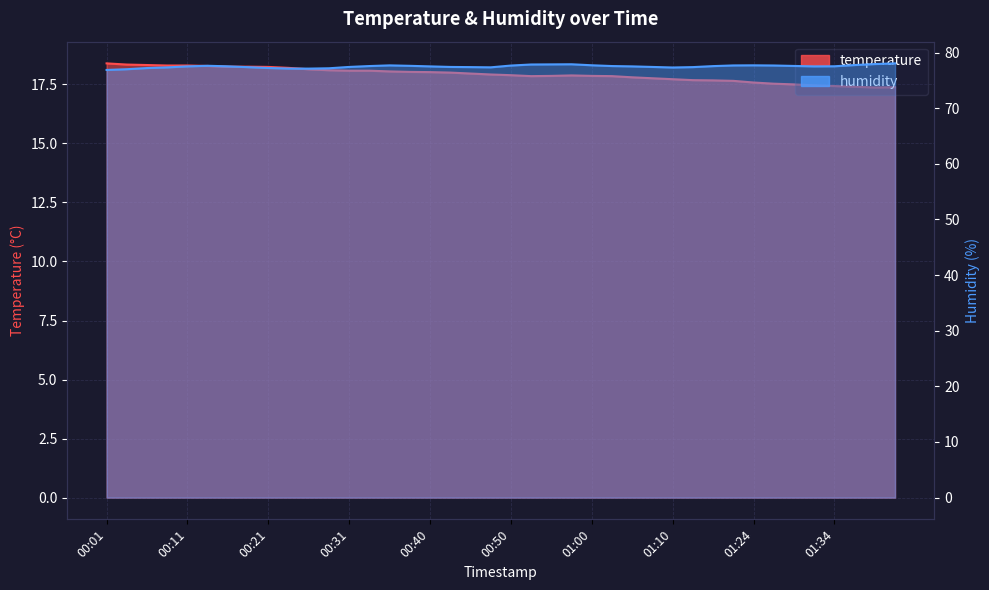

What value does the humidity series have at 01:36?

77.8